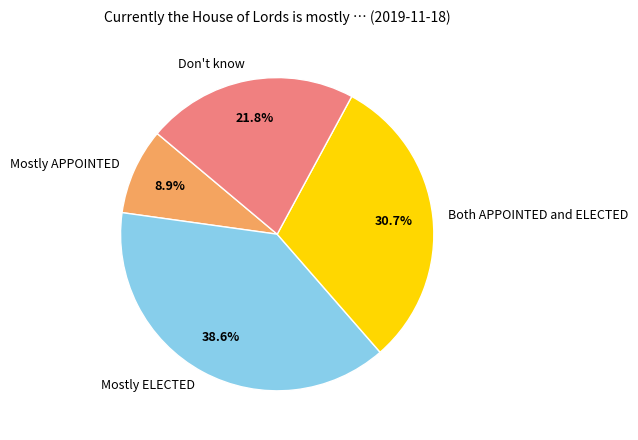

Count the number of slices in the pie.

4